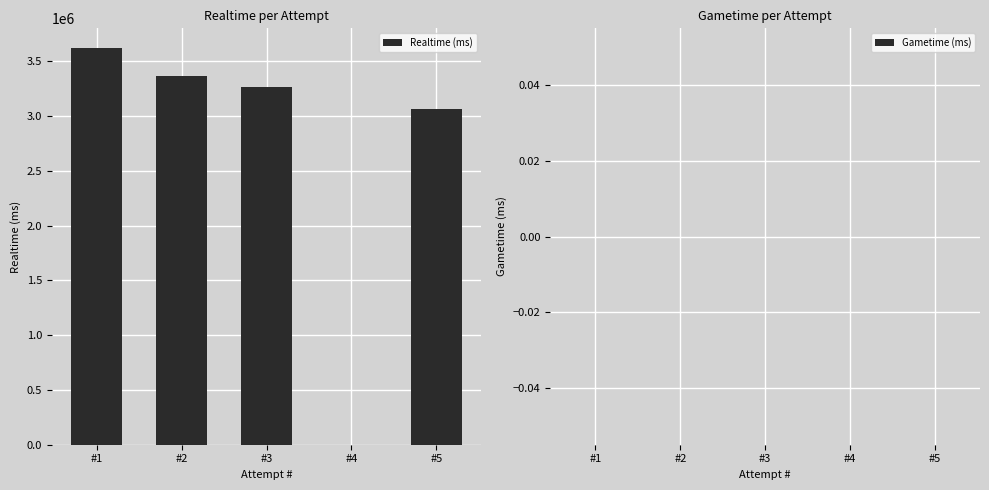

Reading right to left, list all the values displayed in this chart.

#5=3065865	#4=0	#3=3268157	#2=3366418	#1=3618988